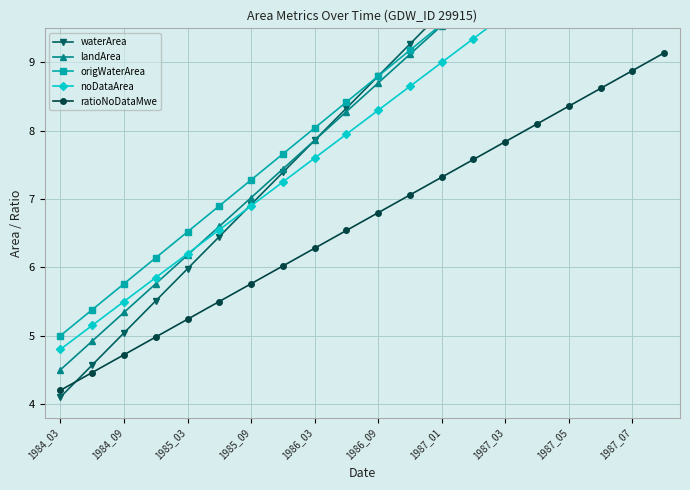

What is the difference between the second highest and second lowest values in the origWaterArea series?

6.5